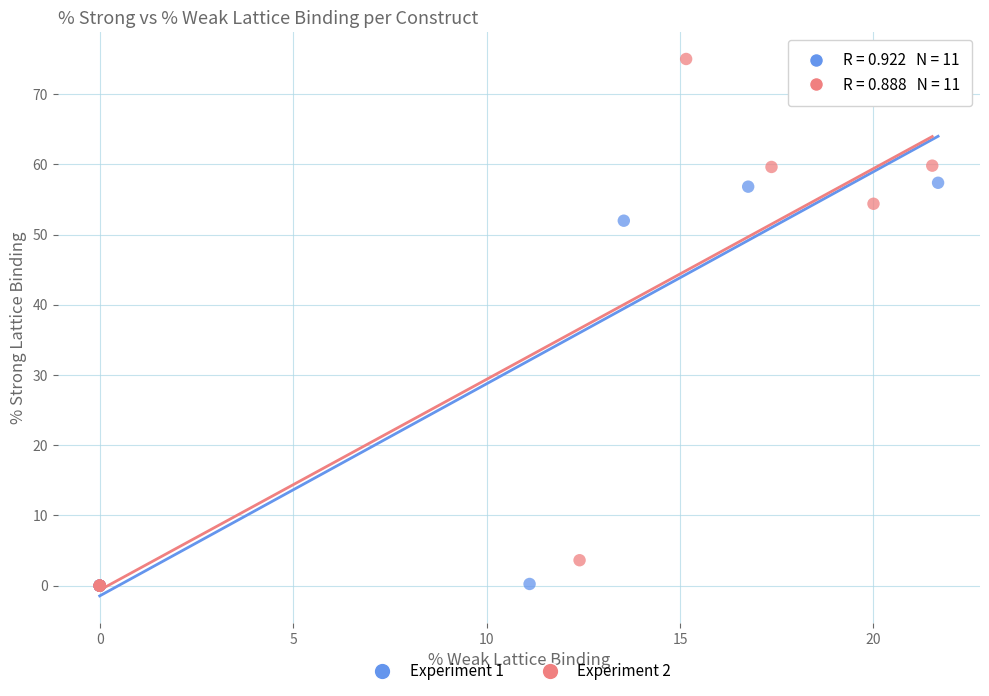

Which series contains the highest Y value?

Experiment 2